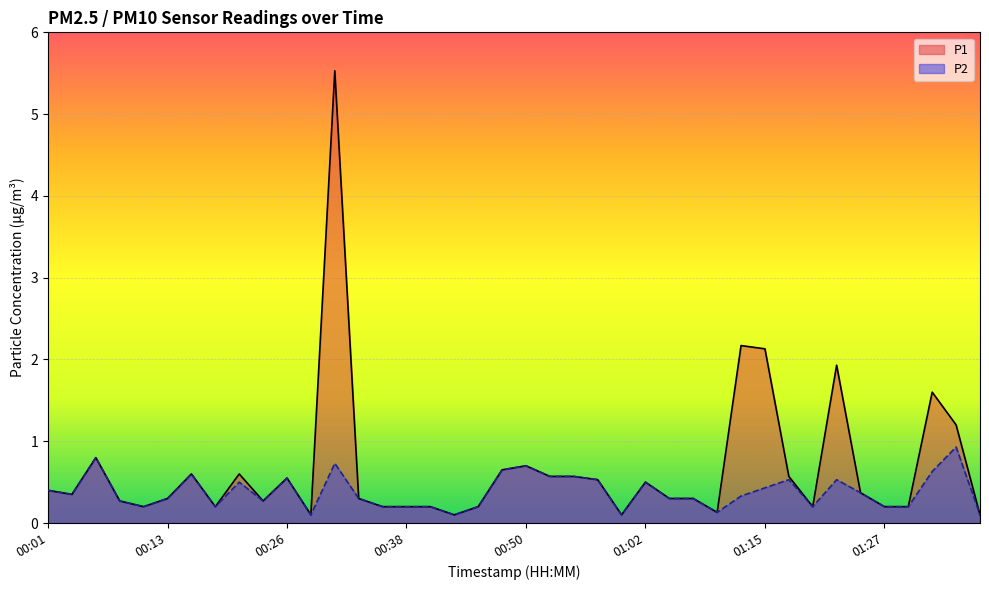

Reading left to right, list all the values displayed in this chart.

P1: 00:01=0.4	00:03=0.3	00:06=0.8	00:08=0.3	00:11=0.2	00:13=0.3	00:16=0.6	00:18=0.2	00:21=0.6	00:23=0.3	00:26=0.6	00:28=0.1	00:30=5.5	00:33=0.3	00:35=0.2	00:38=0.2	00:40=0.2	00:43=0.1	00:45=0.2	00:48=0.7	00:50=0.7	00:53=0.6	00:55=0.6	00:57=0.5	01:00=0.1	01:02=0.5	01:05=0.3	01:07=0.3	01:10=0.1	01:12=2.2	01:15=2.1	01:17=0.6	01:20=0.2	01:22=1.9	01:24=0.4	01:27=0.2	01:29=0.2	01:32=1.6	01:34=1.2	01:37=0.1
P2: 00:01=0.4	00:03=0.3	00:06=0.8	00:08=0.3	00:11=0.2	00:13=0.3	00:16=0.6	00:18=0.2	00:21=0.5	00:23=0.3	00:26=0.6	00:28=0.1	00:30=0.7	00:33=0.3	00:35=0.2	00:38=0.2	00:40=0.2	00:43=0.1	00:45=0.2	00:48=0.7	00:50=0.7	00:53=0.6	00:55=0.6	00:57=0.5	01:00=0.1	01:02=0.5	01:05=0.3	01:07=0.3	01:10=0.1	01:12=0.3	01:15=0.4	01:17=0.5	01:20=0.2	01:22=0.5	01:24=0.4	01:27=0.2	01:29=0.2	01:32=0.6	01:34=0.9	01:37=0.1